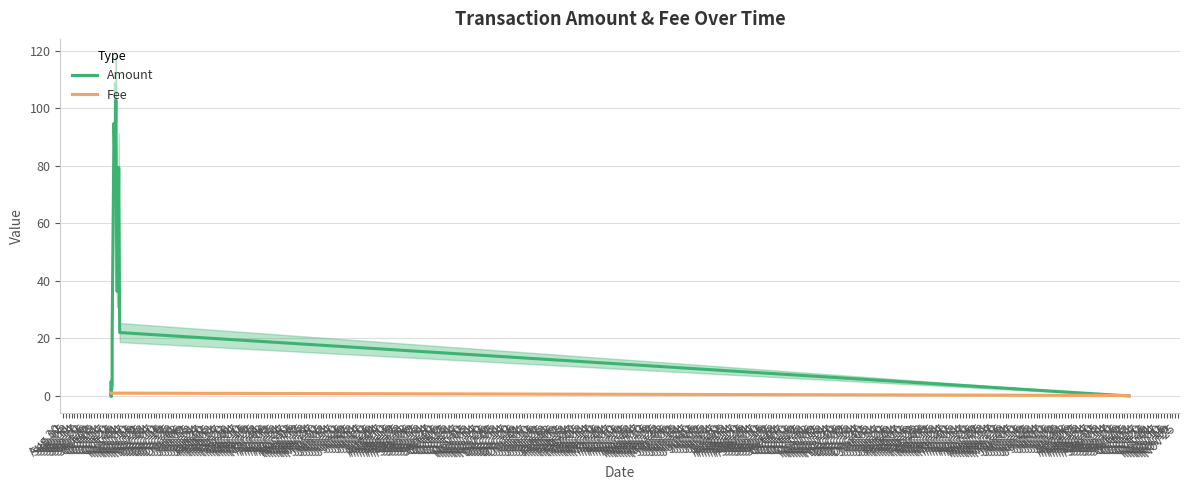

The value of Amount at Oct 20 is -41.1. True or false?

False